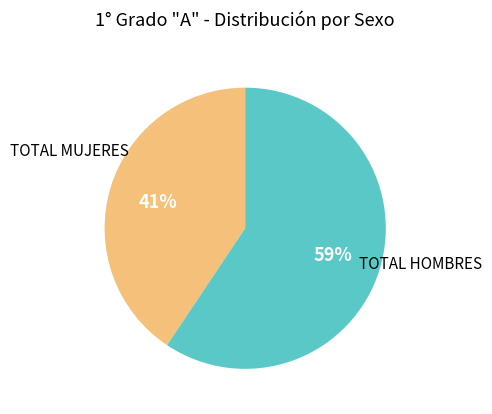

How many slices are in this pie chart?

2